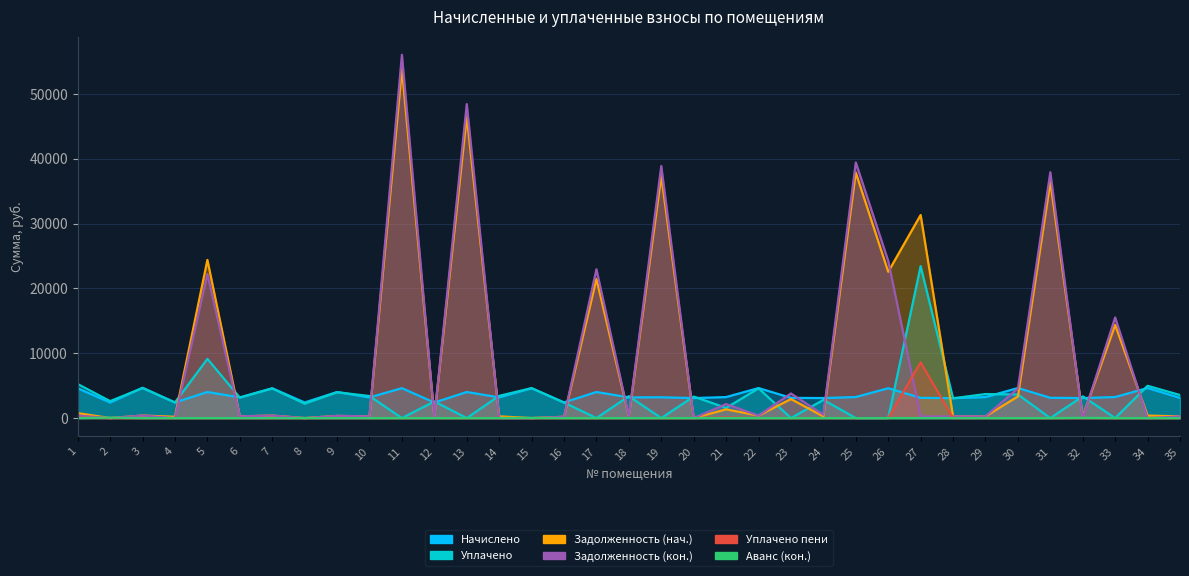

What is the difference between the maximum and minimum values in the Начислено series?

2277.7